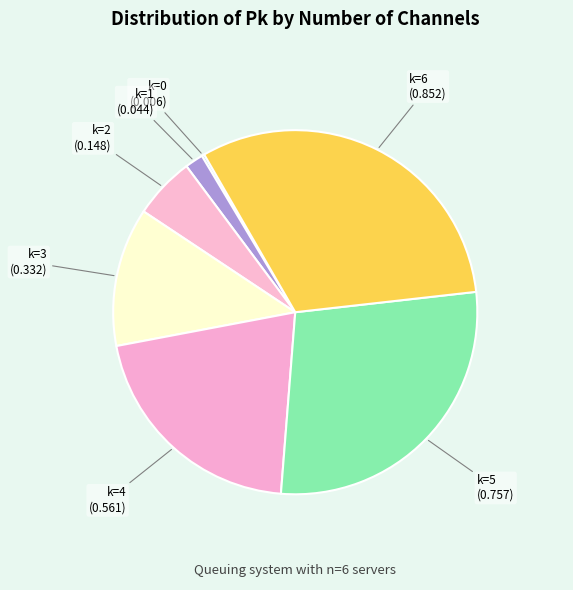

Which category has the smallest portion of the pie?

k=0